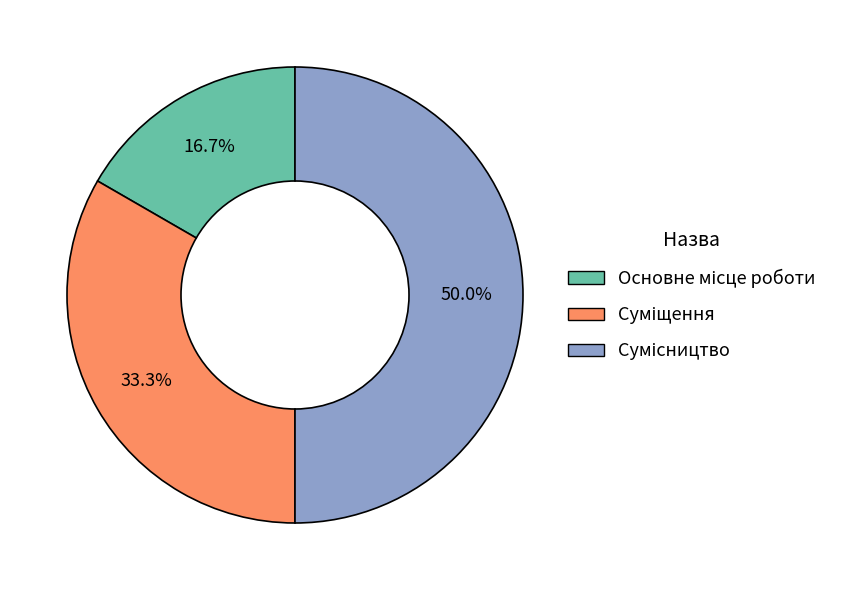

Count the number of slices in the pie.

3